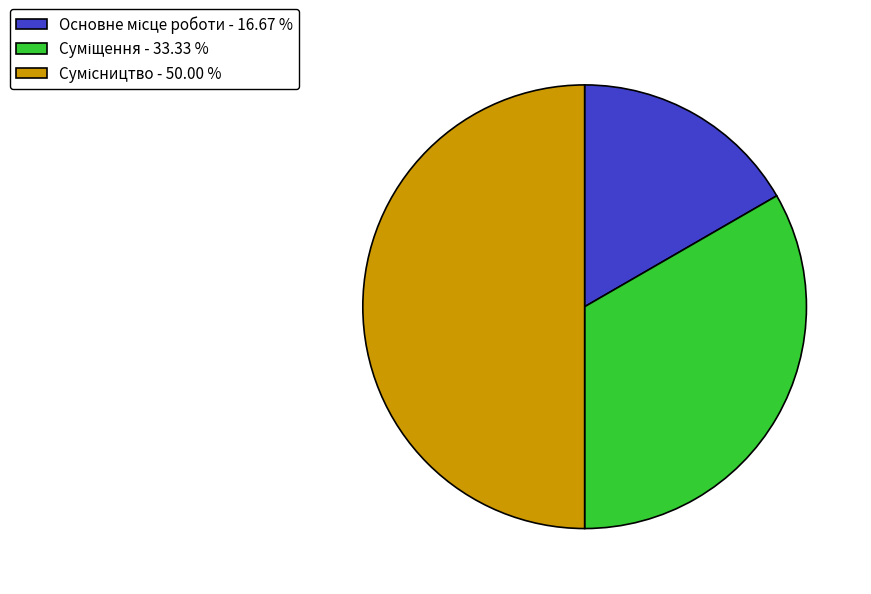

How many slices are in this pie chart?

3